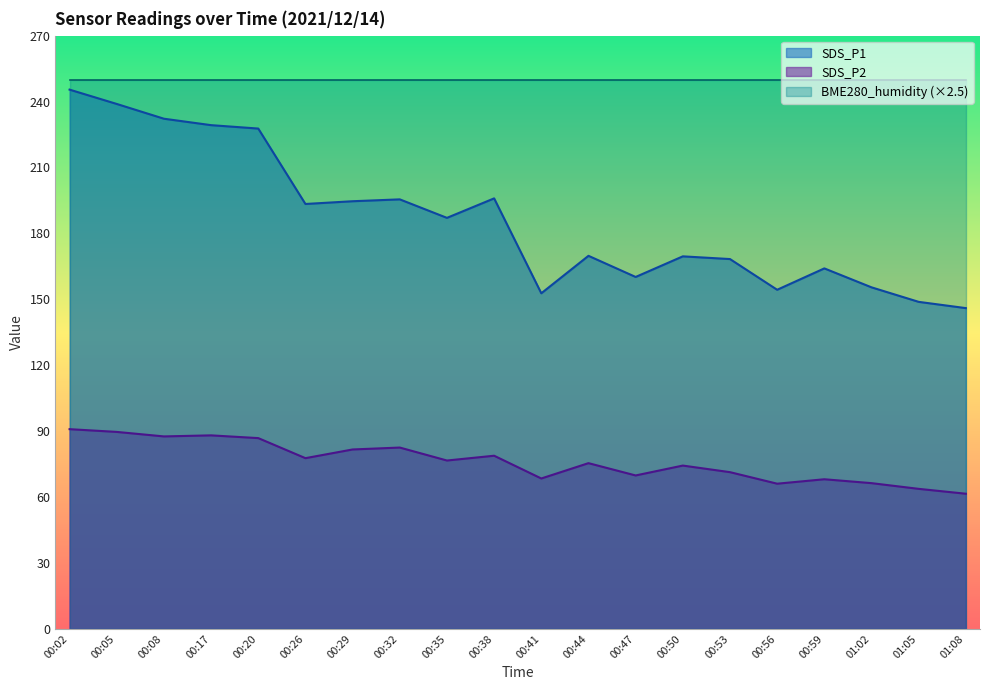

In SDS_P1, how many points are higher than both neighbors (excluding endpoints)?

5